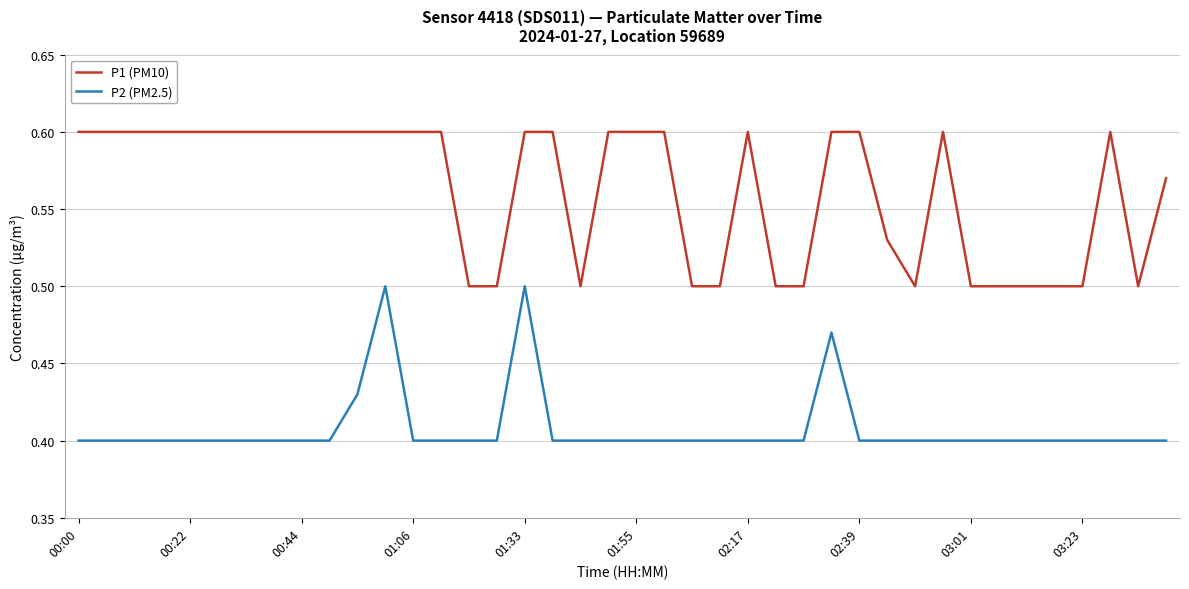

True or false: P1 (PM10) and P2 (PM2.5) cross at least once.

False